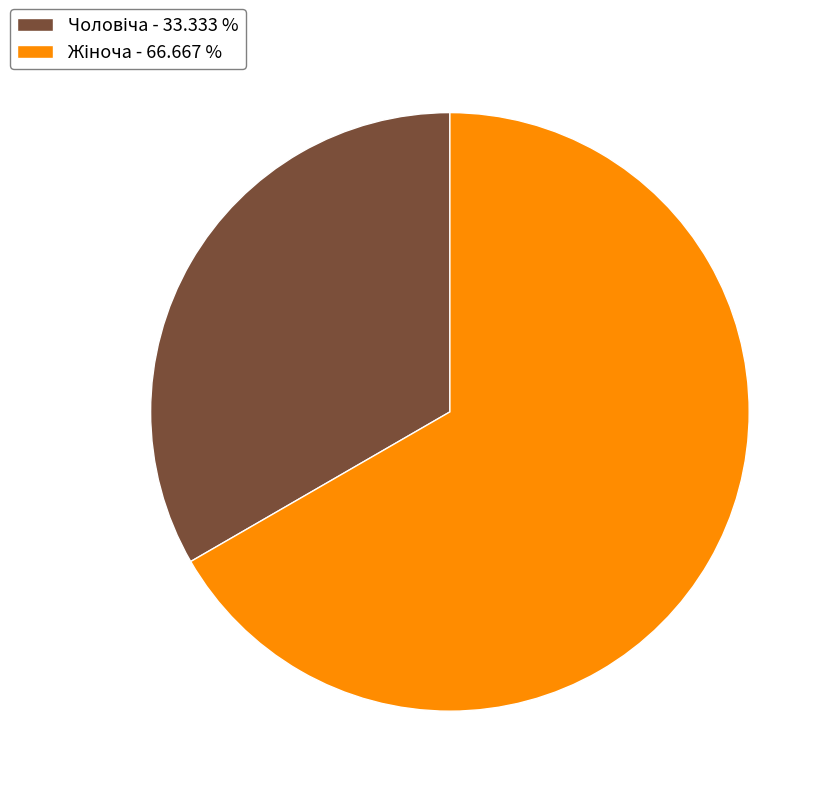

Is there a majority slice in this chart?

Yes